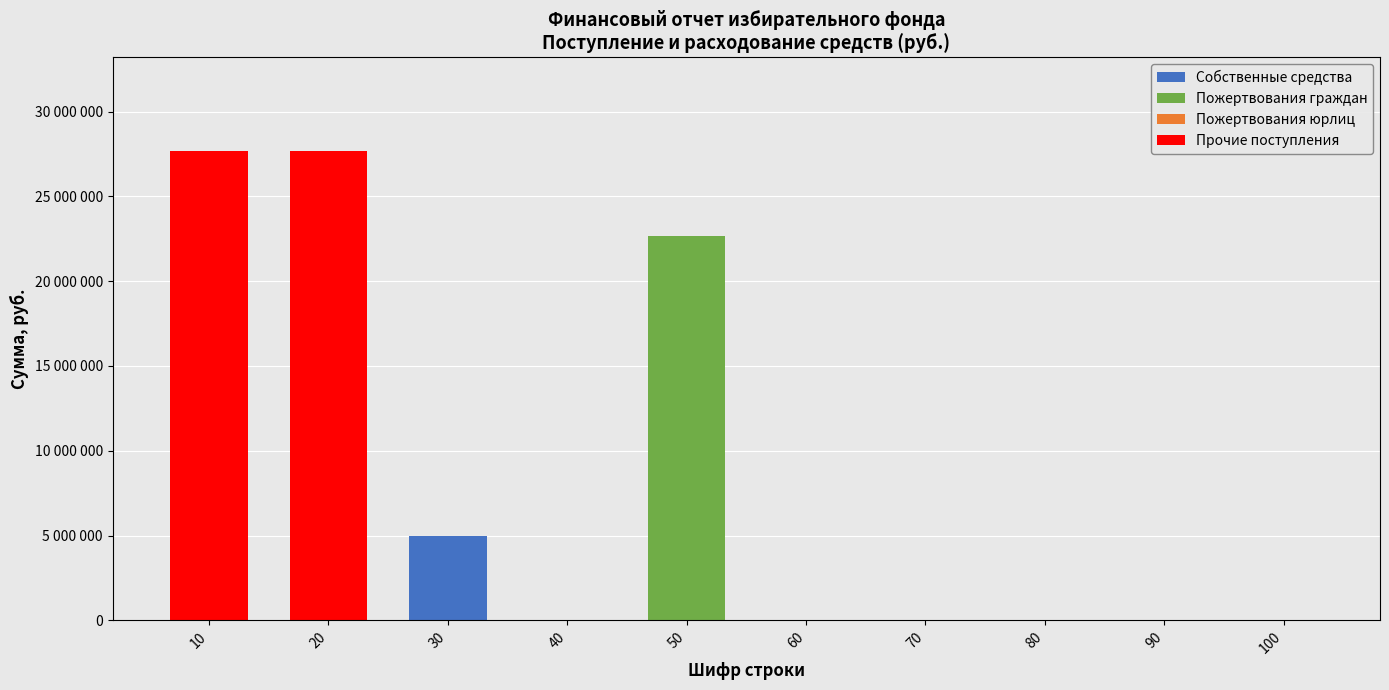

The value of Собственные средства at 30 is 8319109. True or false?

False